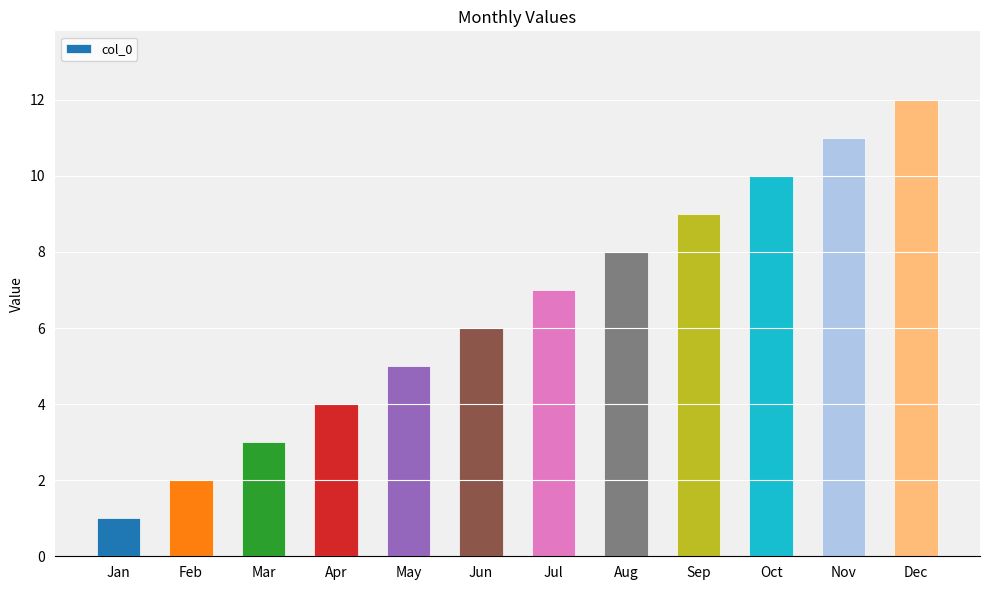

Rank the categories by value from lowest to highest.

Jan, Feb, Mar, Apr, May, Jun, Jul, Aug, Sep, Oct, Nov, Dec